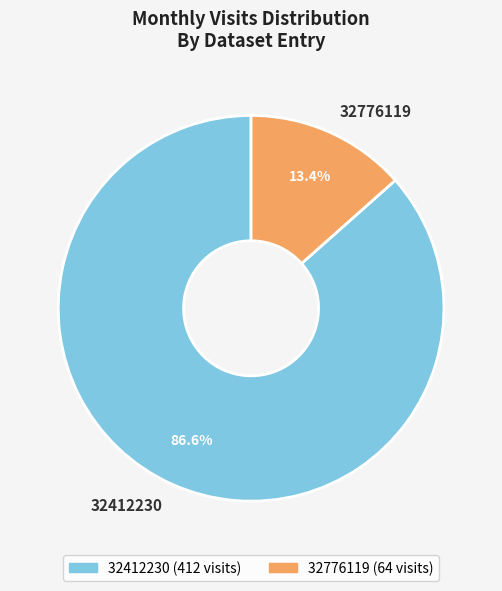

Which has a higher value, 32776119 or 32412230?

32412230